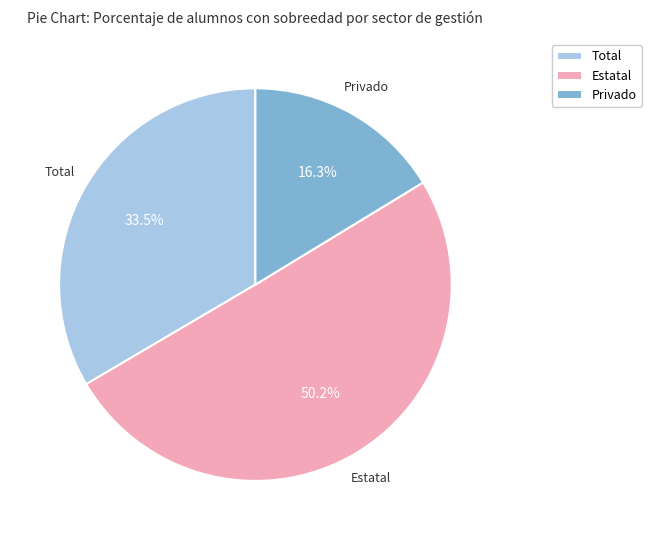

To the nearest percent, what is the difference between the largest and smallest slice percentages?

34%